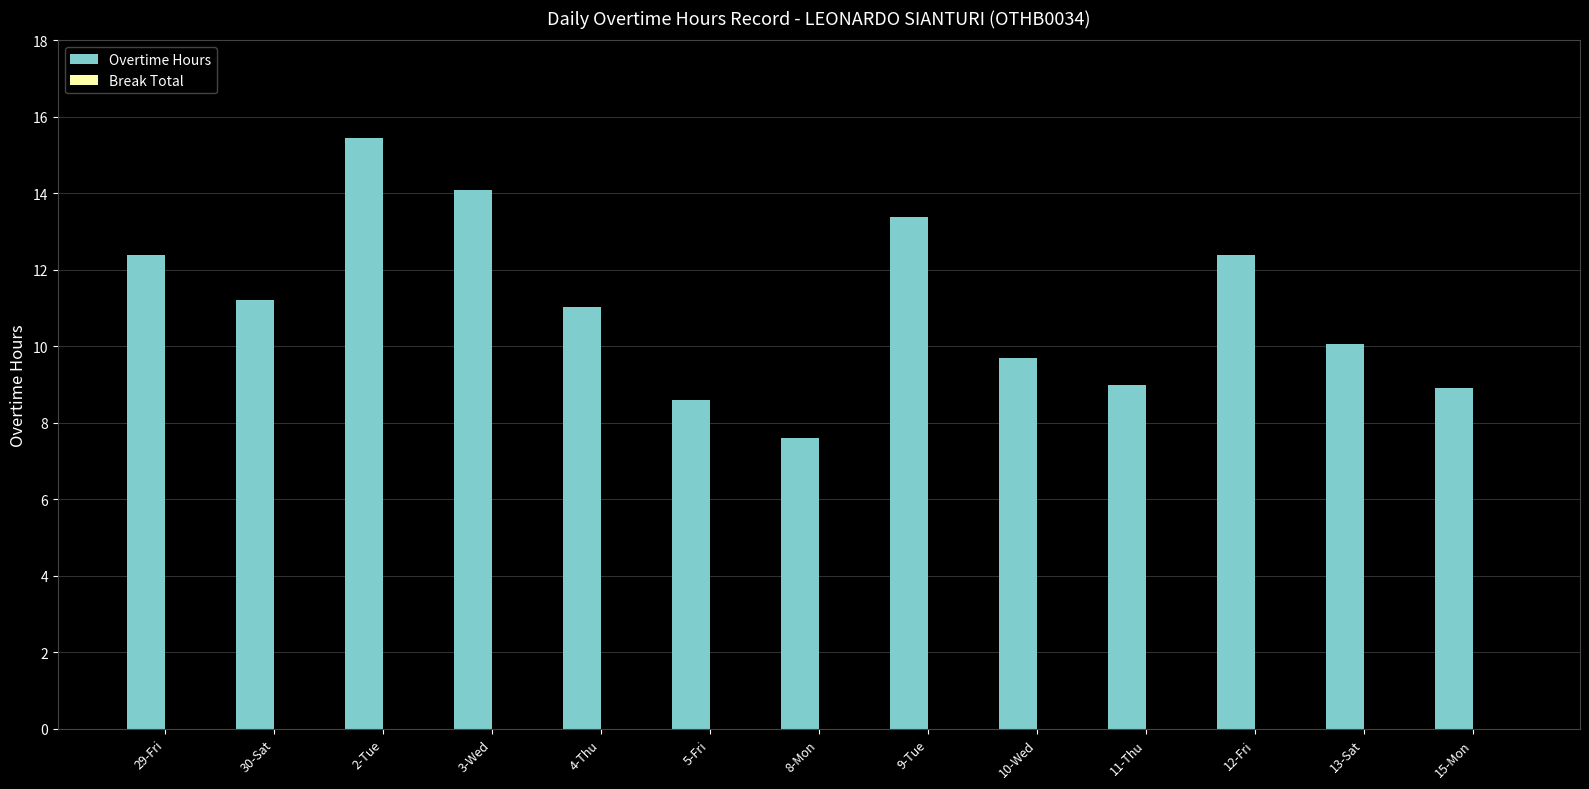

Which category has the lowest value across all series?

8-Mon